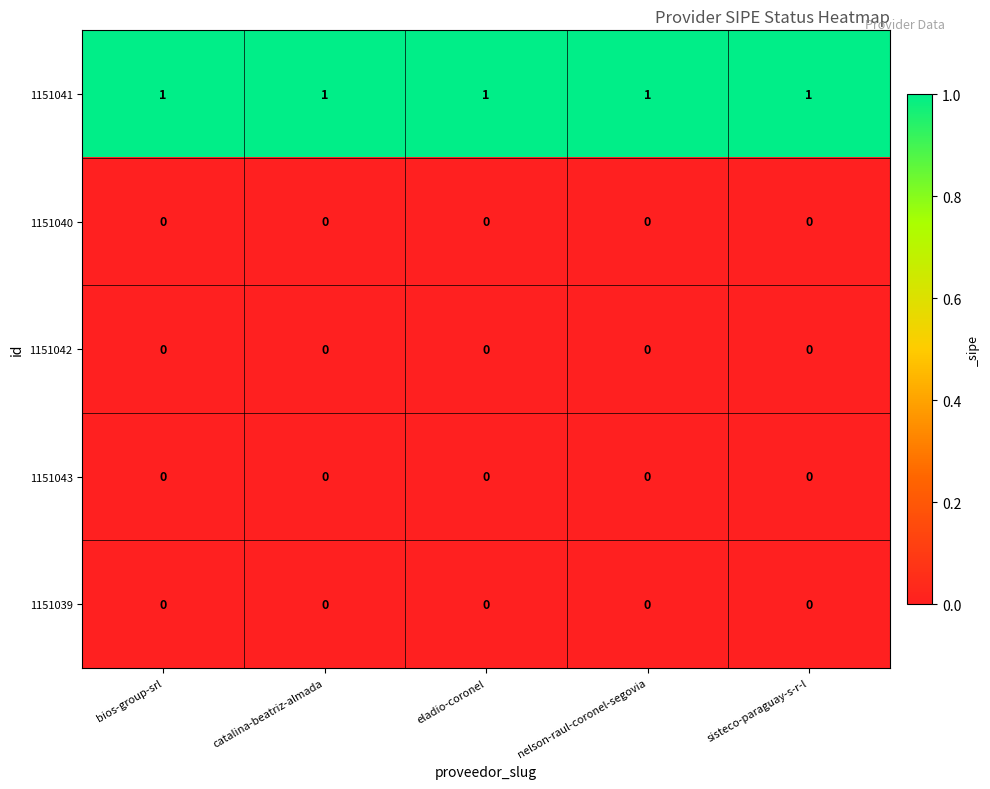

At how many categories does at least one series exceed 0?

5